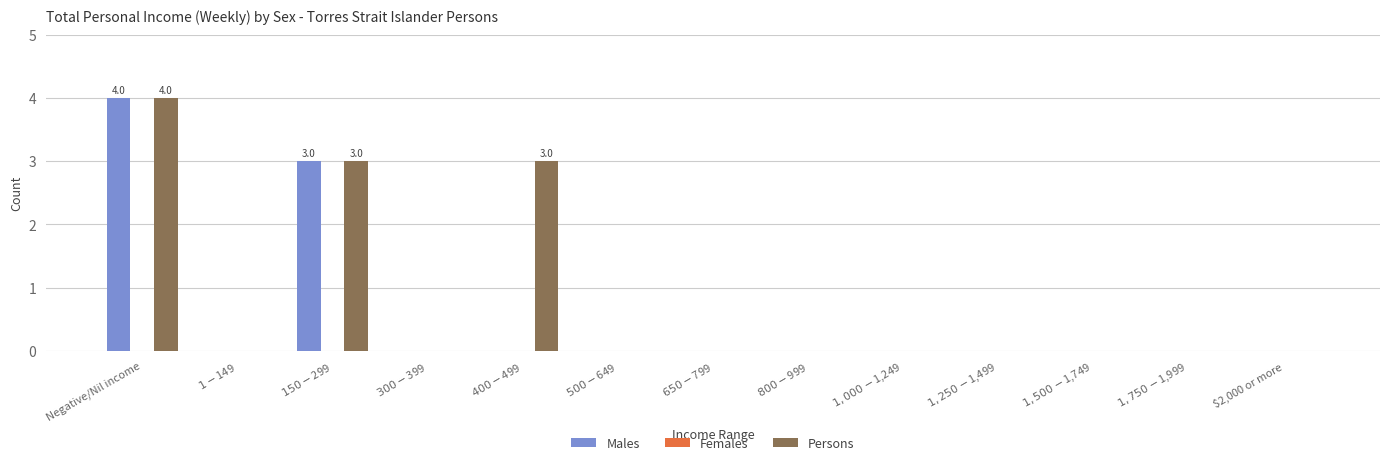

The value of Males at $2,000 or more is 0. True or false?

True